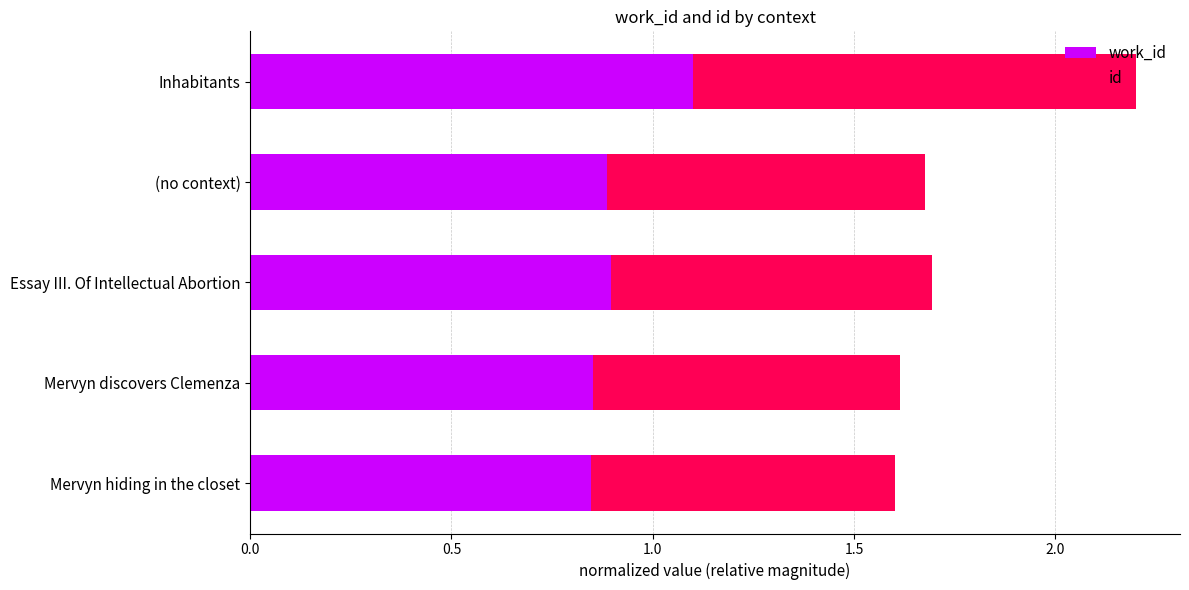

What is the total value across all series at Inhabitants?

2.2